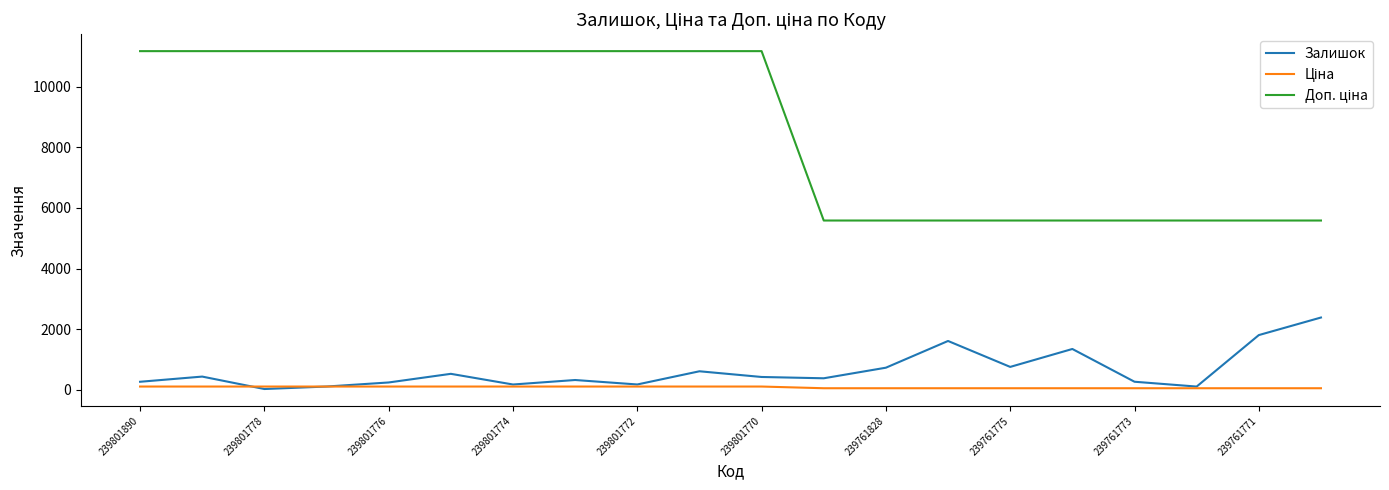

What is the greatest value displayed?

11169.0